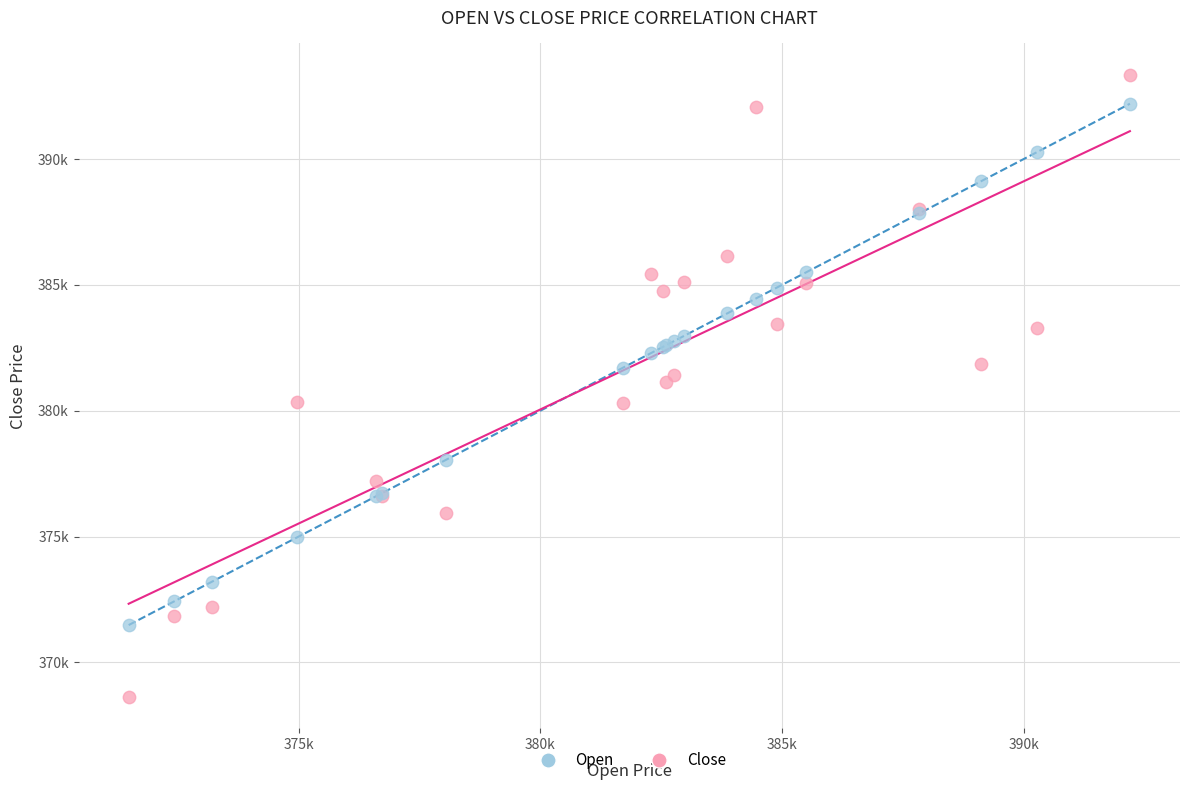

What are all the series names shown in the legend?

Open, Close